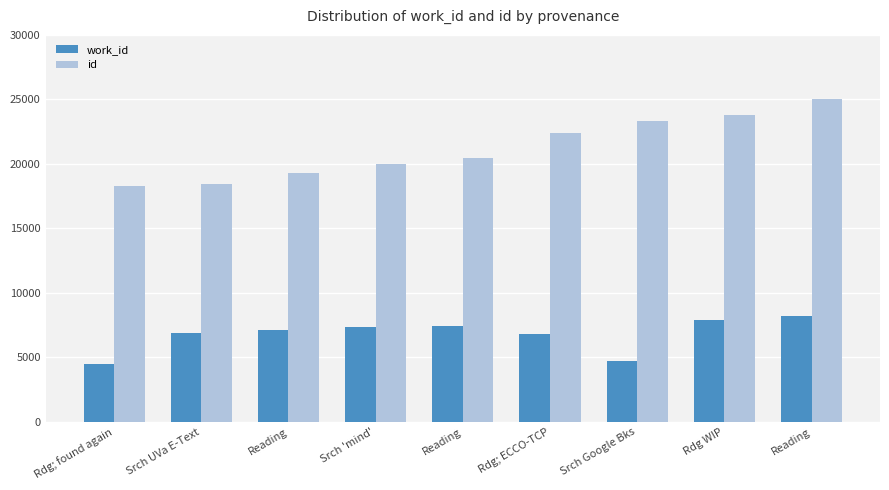

Does the chart contain stacked bars?

No